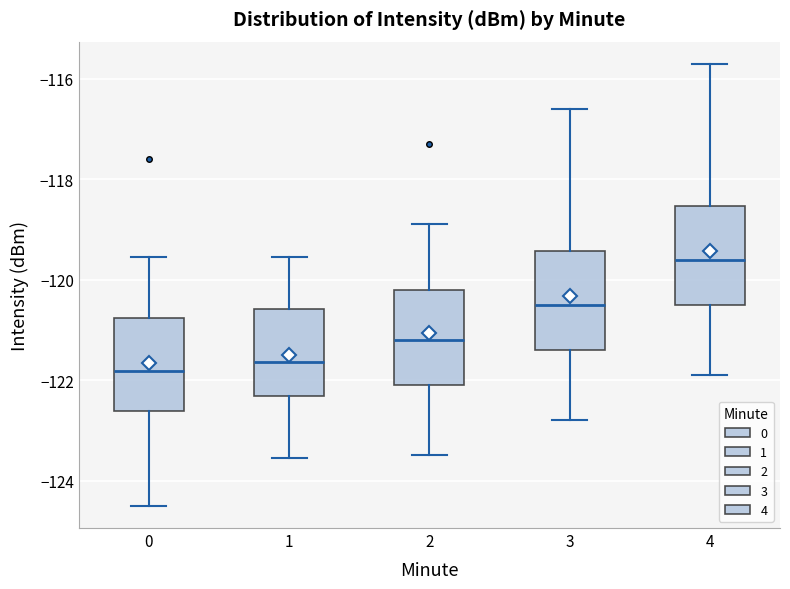

Reading left to right, read every box against the y-axis: the position of its median line, the range the box covers, and the ends of its whiskers. The values are not printed on the chart, so give them approximately, as read against the axis.

0: median -121.8, box -122.6 to -120.8, whiskers -124.6 to -119.6
1: median -121.6, box -122.4 to -120.6, whiskers -123.6 to -119.6
2: median -121.2, box -122.0 to -120.2, whiskers -123.4 to -118.8
3: median -120.4, box -121.4 to -119.4, whiskers -122.8 to -116.6
4: median -119.6, box -120.4 to -118.6, whiskers -121.8 to -115.6